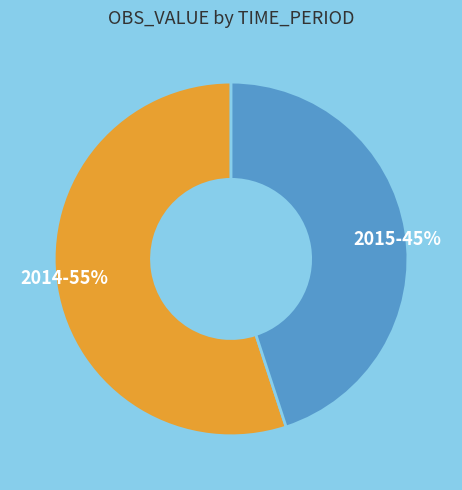

How many segments does this pie chart have?

2